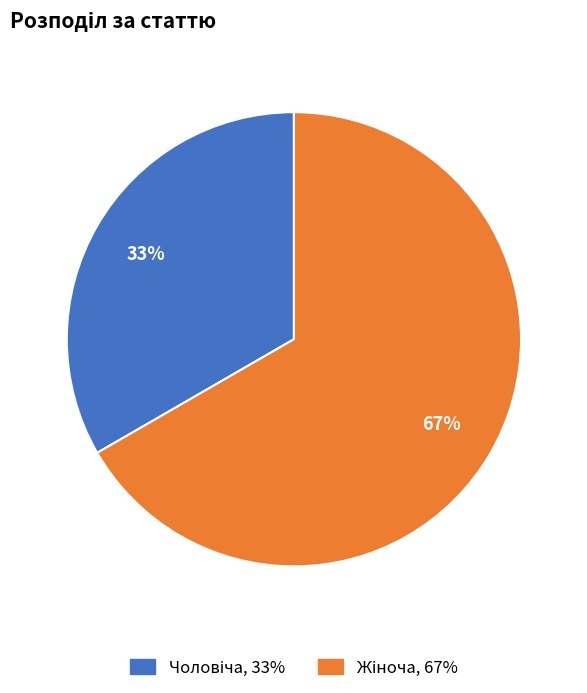

Count the number of slices in the pie.

2